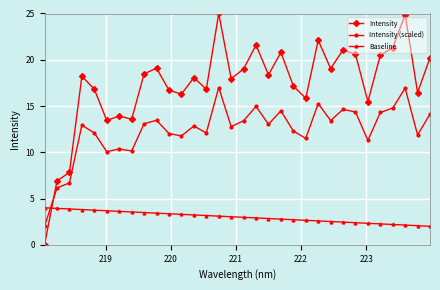

How many interior local valleys does the Intensity (scaled) series have?

10